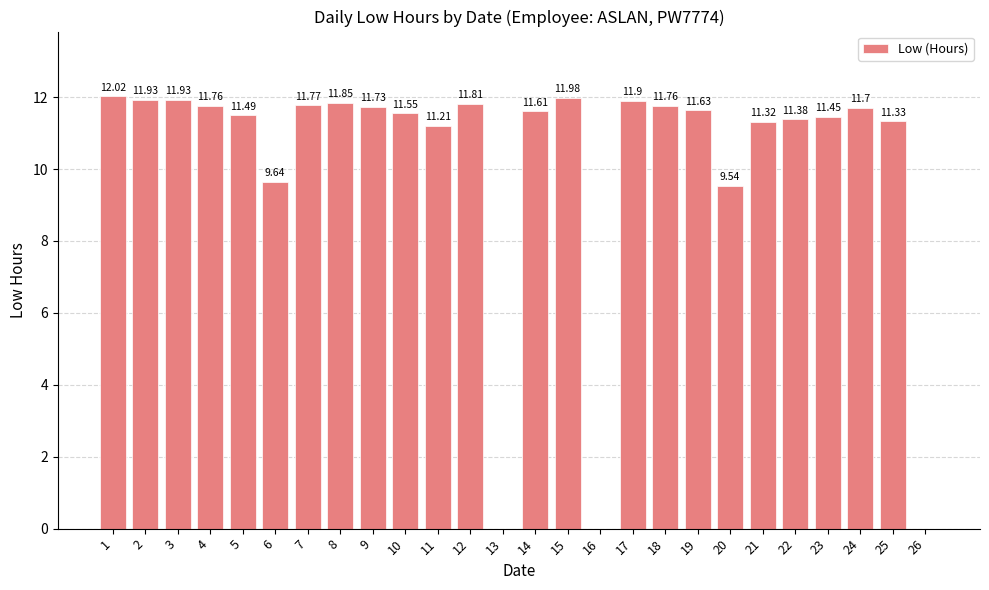

Between 12 and 5, which is larger?

12